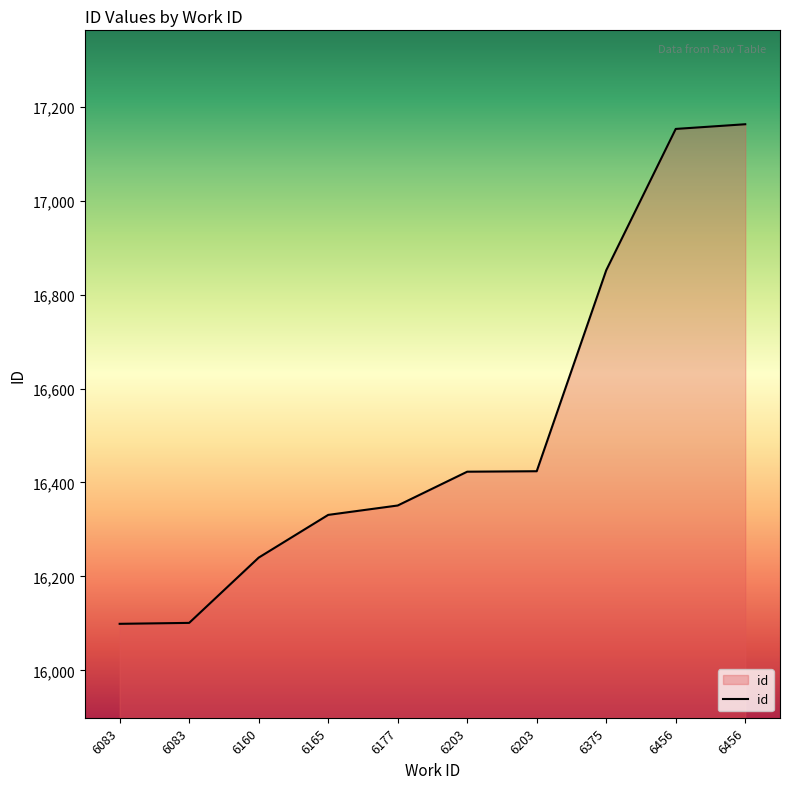

What is the difference between the second highest and minimum values?

1054